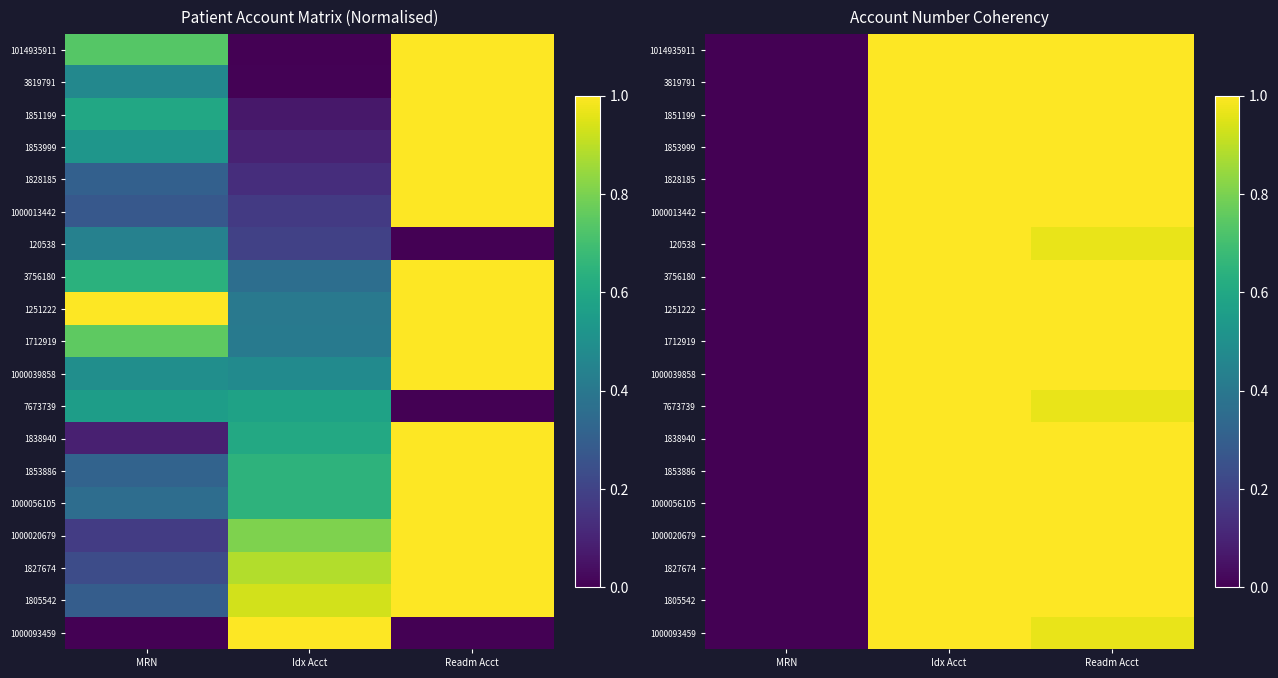

Count the number of data series in this chart.

19